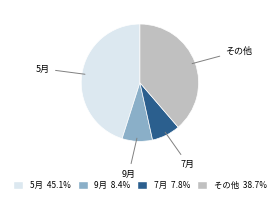

Does any single category account for the majority?

No